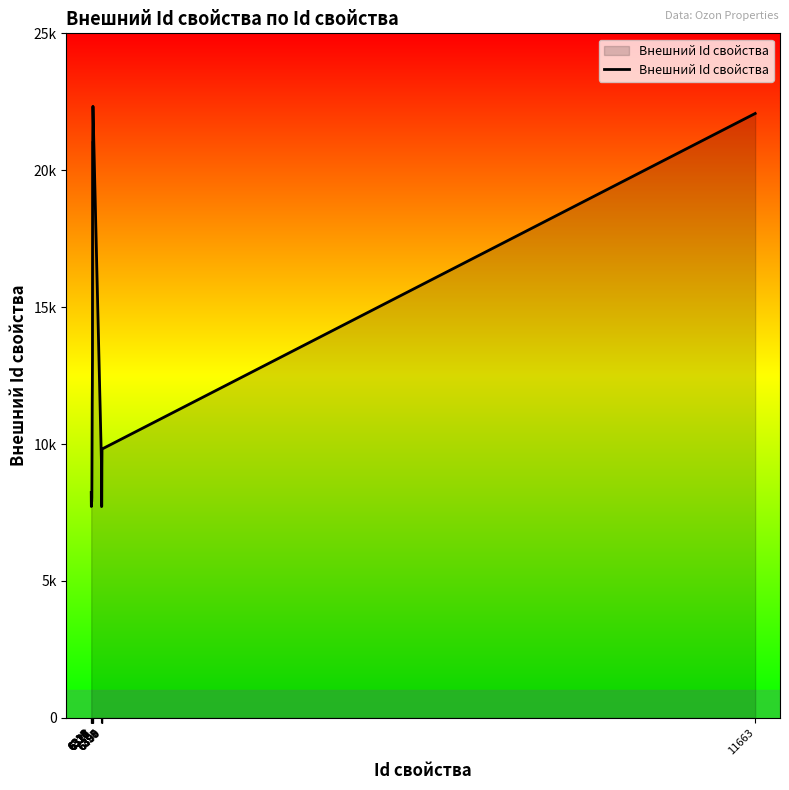

Is this an area chart (filled region under the line)?

Yes